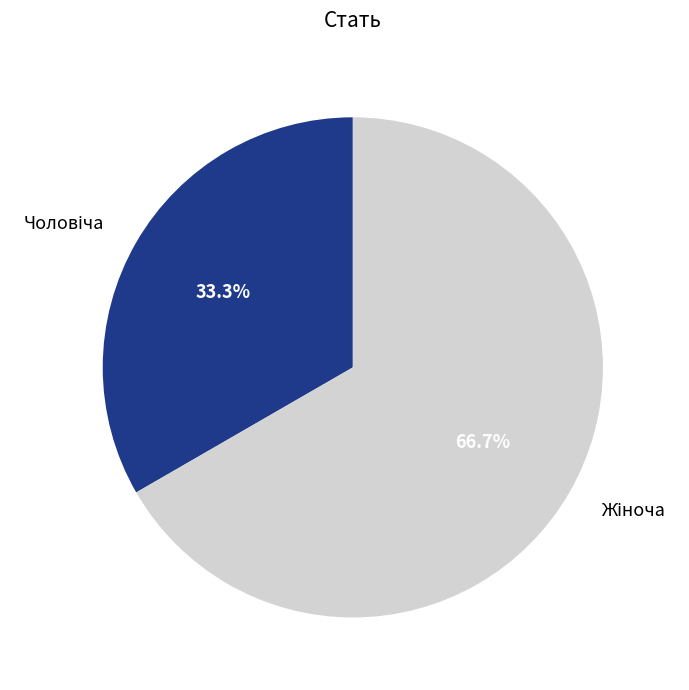

Is there any slice that represents more than half of the pie?

Yes